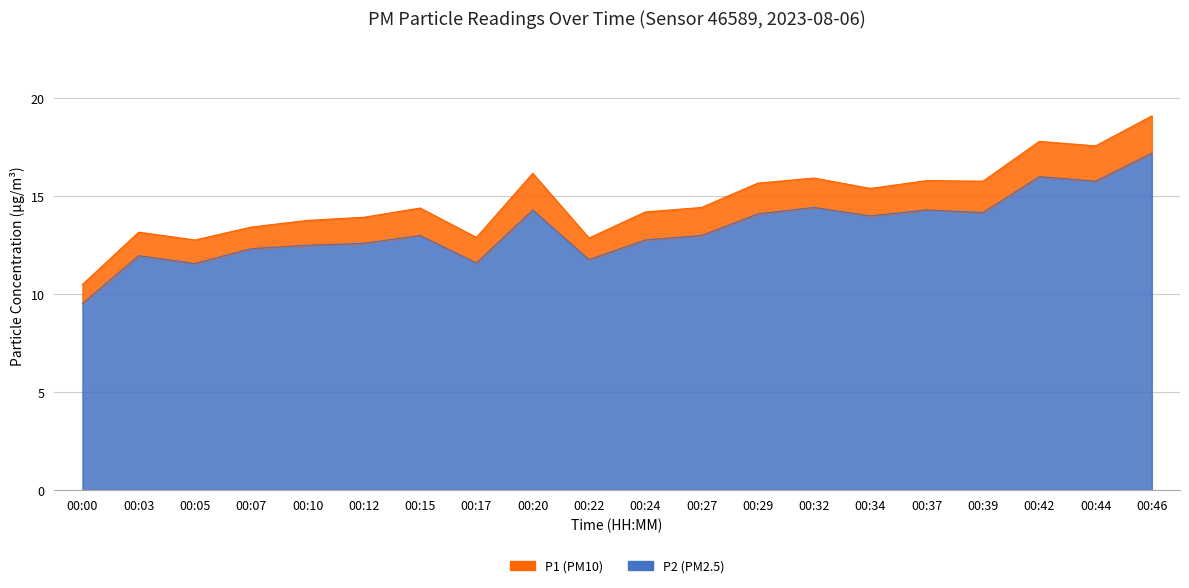

The P1 series shows 23.7 at 00:44. True or false?

False